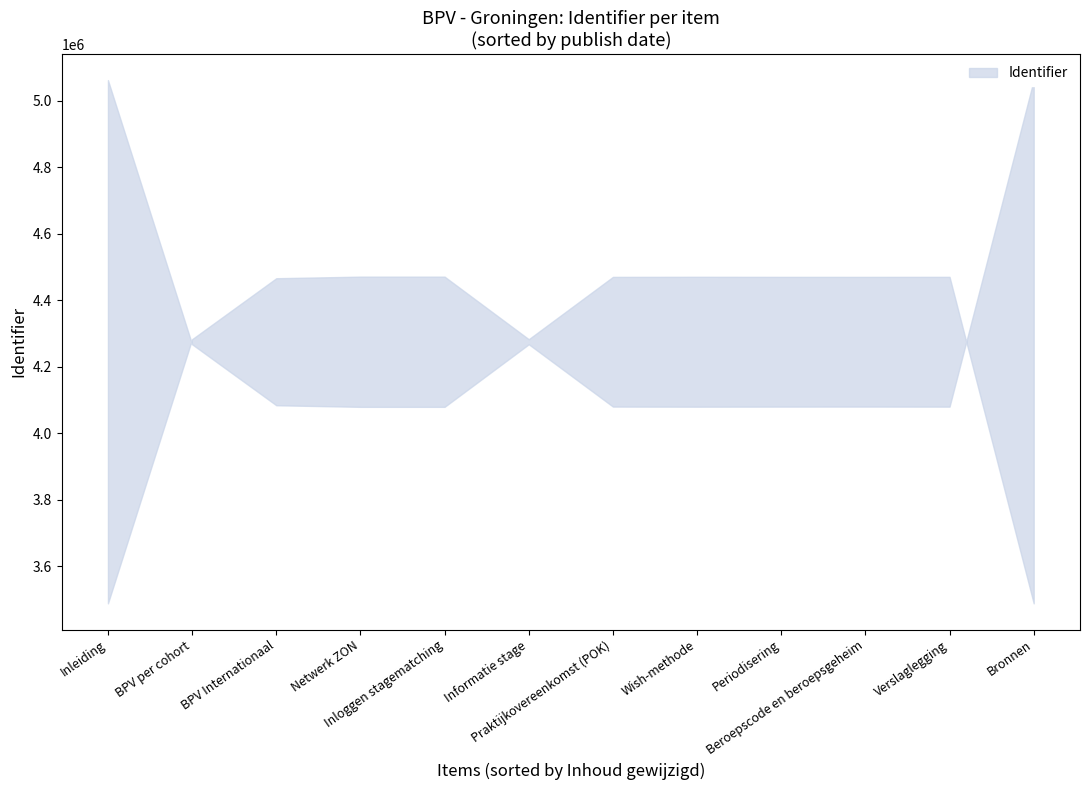

At which category does the chart reach its minimum across all series?

Inleiding